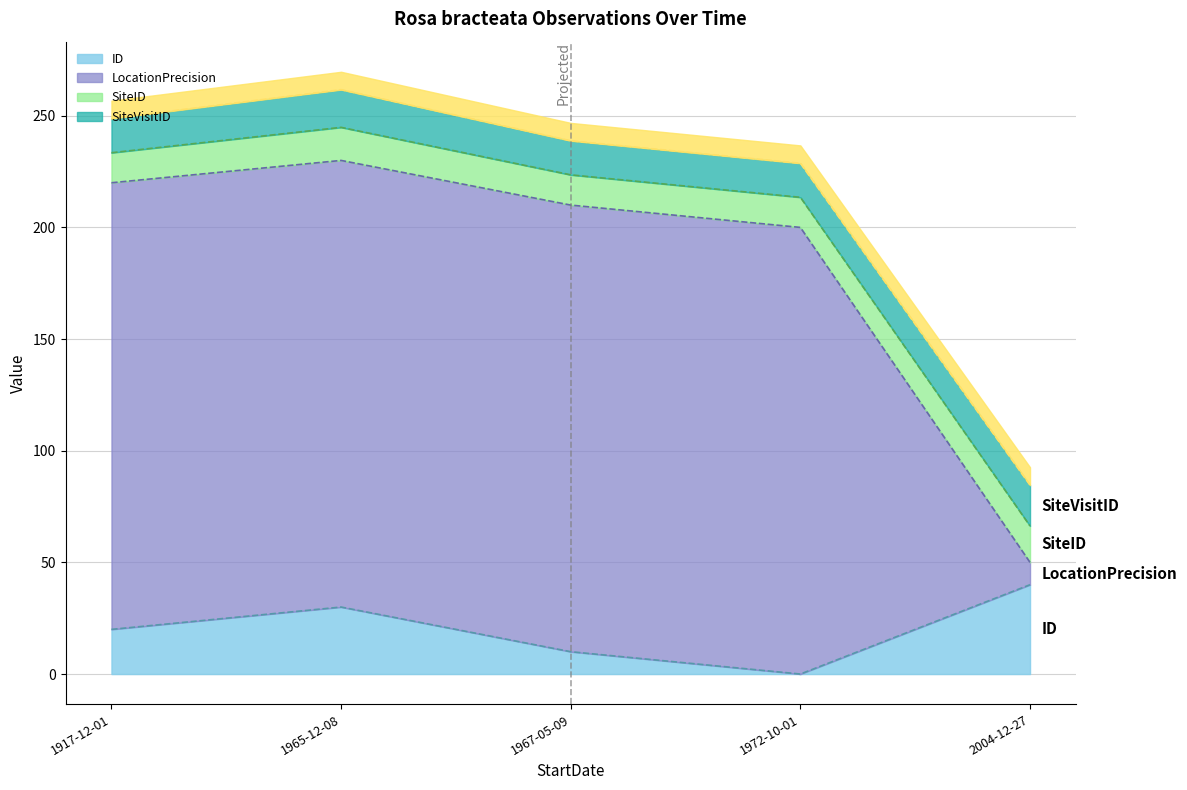

At which label does LocationPrecision first exceed 210?

1917-12-01